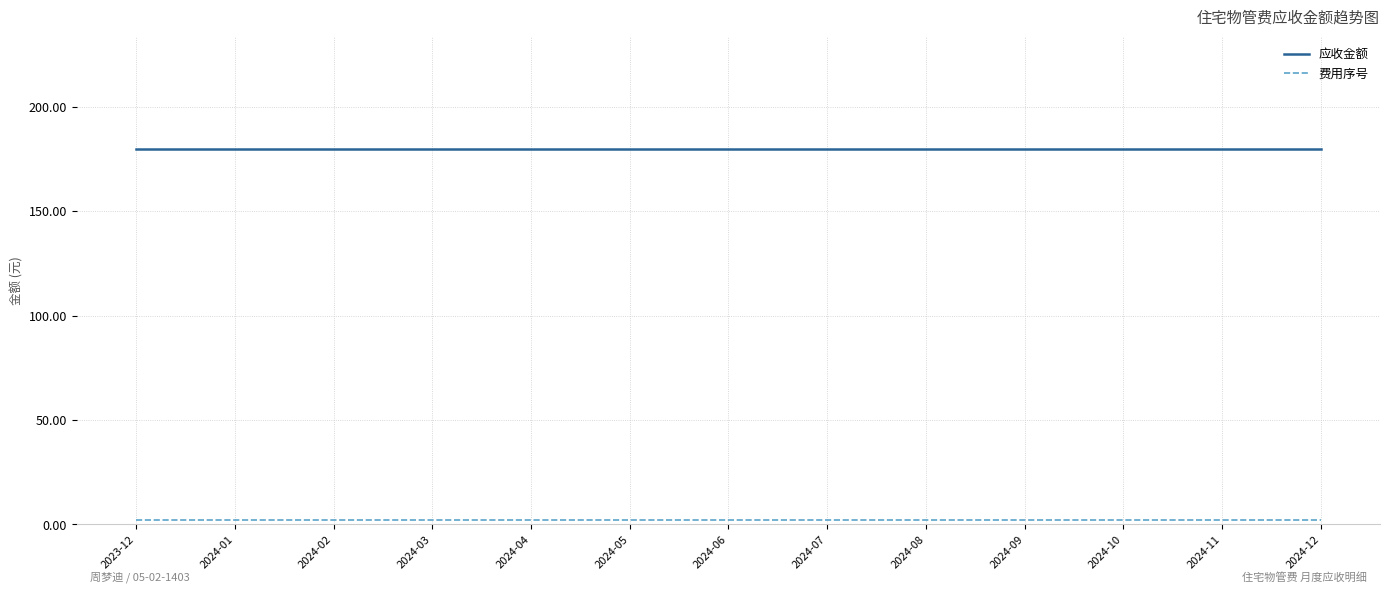

The value of 应收金额 at 2024-11 is 179.7. True or false?

True